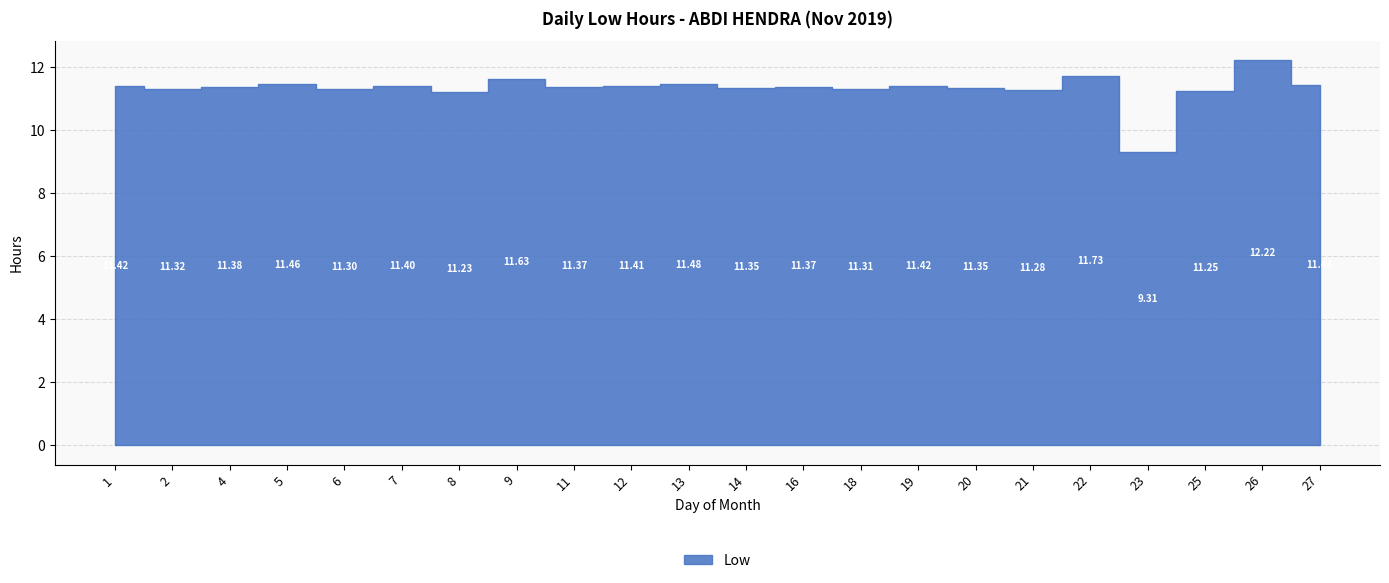

How many distinct data groups are displayed?

1